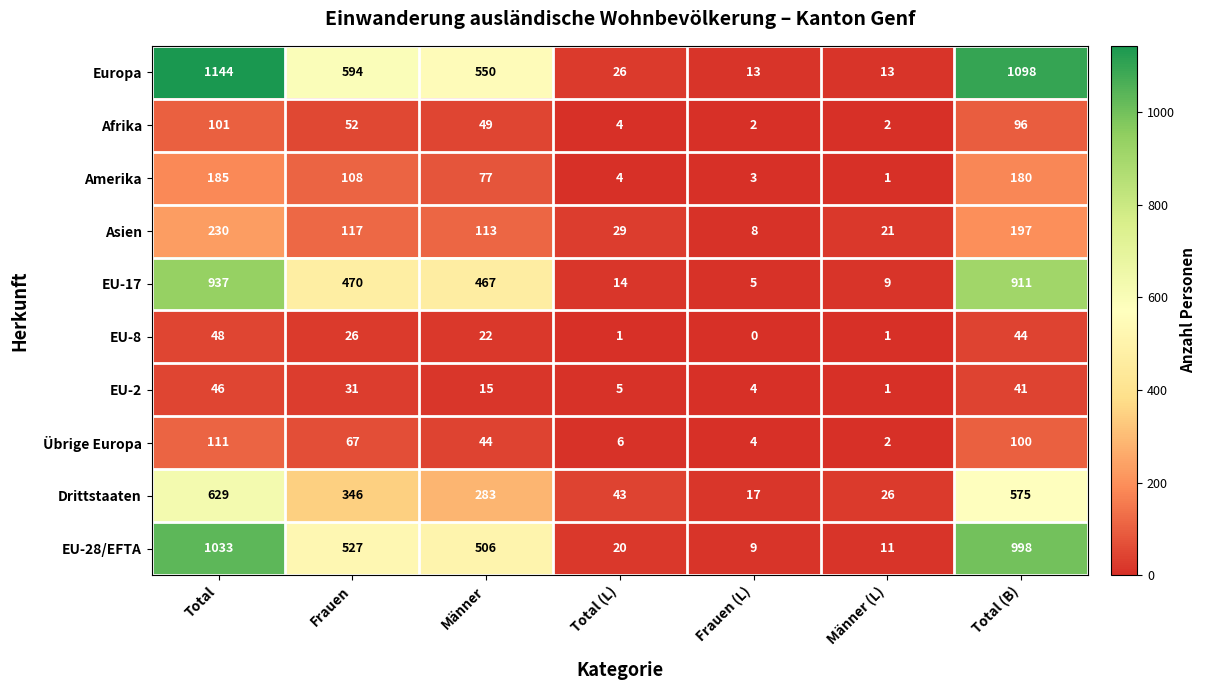

The value of Amerika at Total (L) is 4. True or false?

True